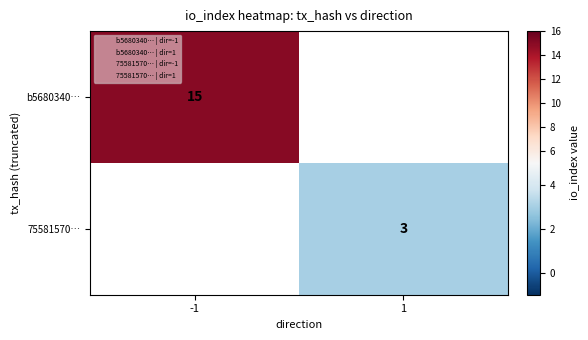

The value of b5680340… at -1 is 23. True or false?

False